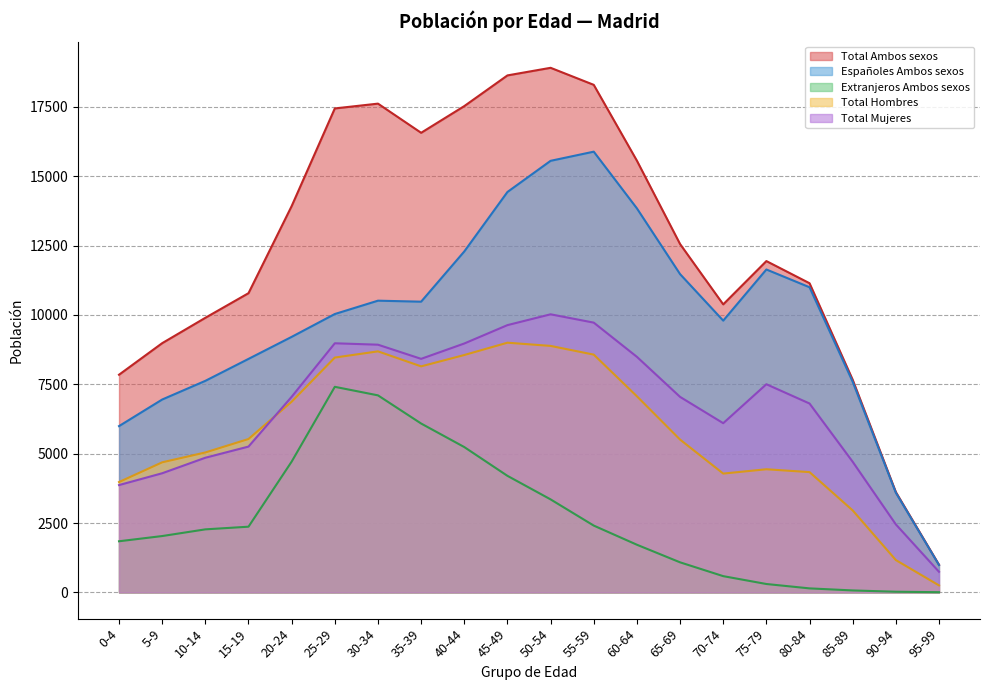

The Total Mujeres series shows 8529 at 15-19. True or false?

False